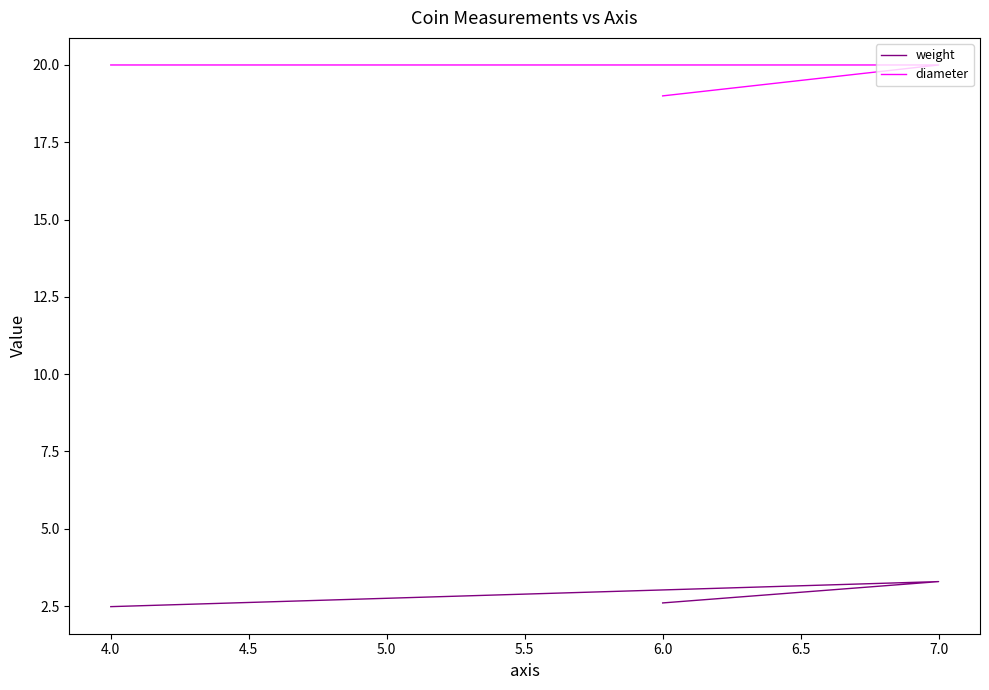

Is the value of diameter at 6.0 greater than the value of weight at 6.0?

Yes